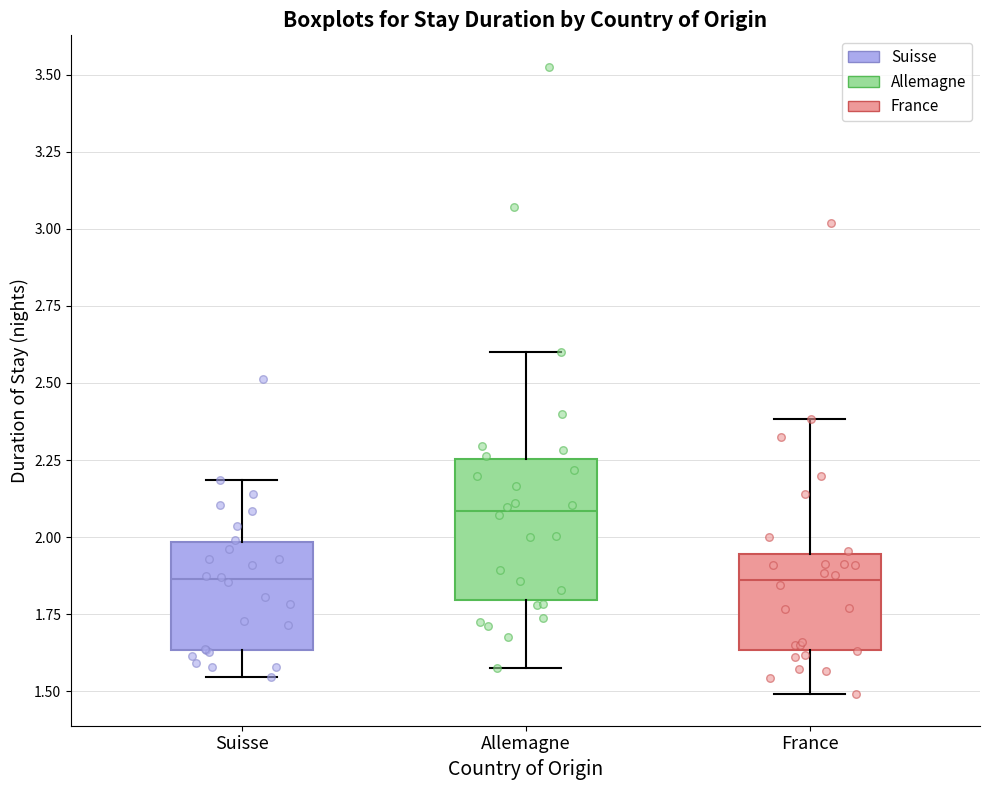

Comparing the boxes themselves (not the whiskers), which one is the tallest?

Allemagne